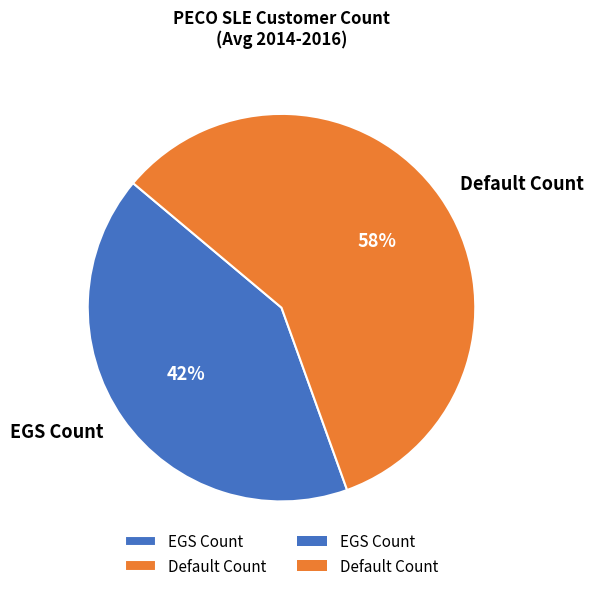

Is the sum of EGS Count and Default Count greater than half?

Yes